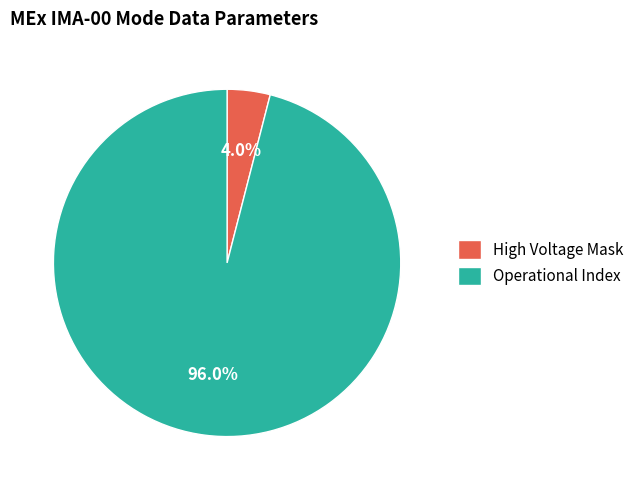

Rank the categories by value from lowest to highest.

High Voltage Mask, Operational Index